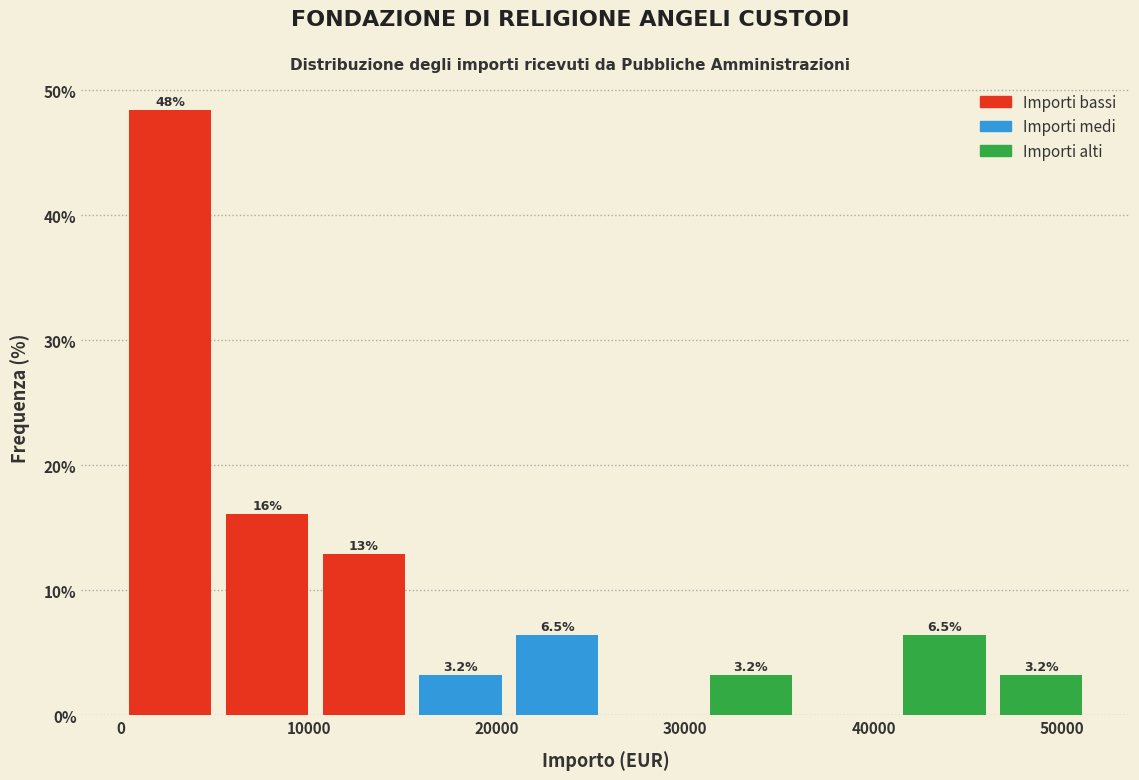

Over which range of the x-axis is the bar tallest?

0 to 5000